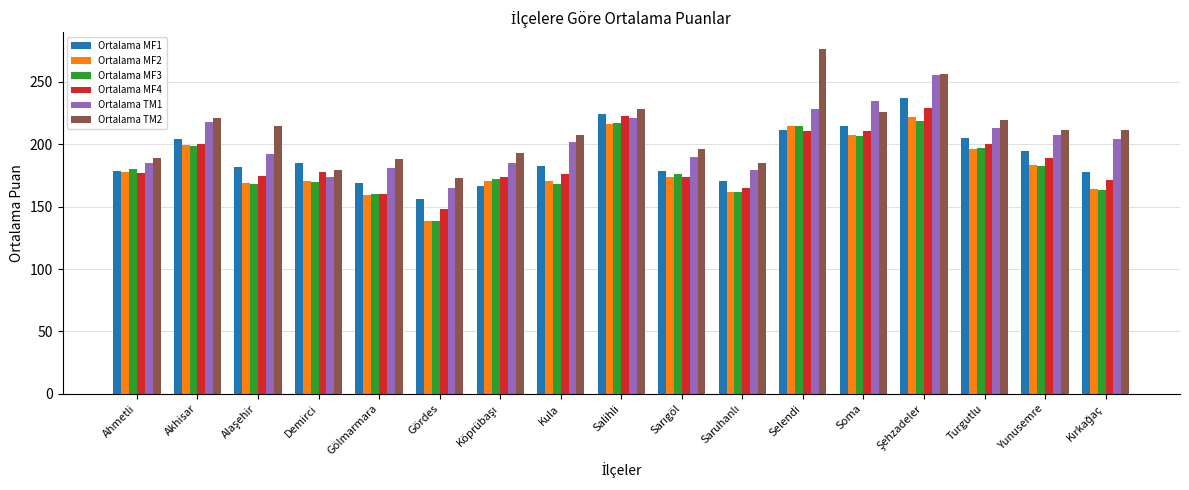

What is the label of the 16th bar from the left?

Yunusemre